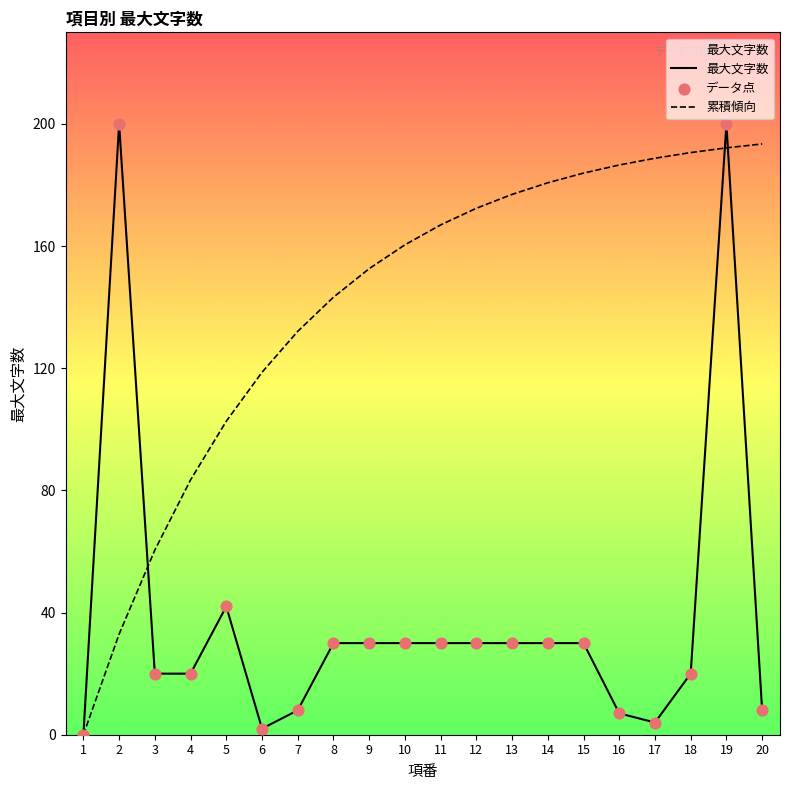

What is the ratio of the value at 12 to the value at 5?

0.7